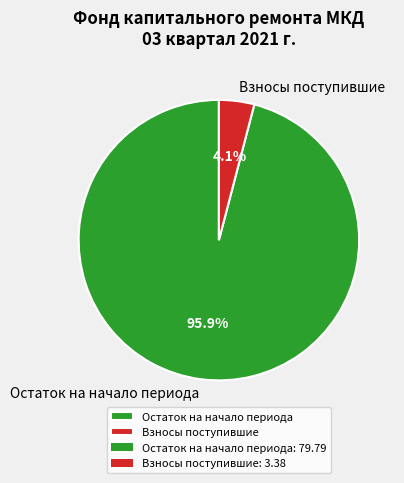

To the nearest percent, what is the average slice percentage?

50%